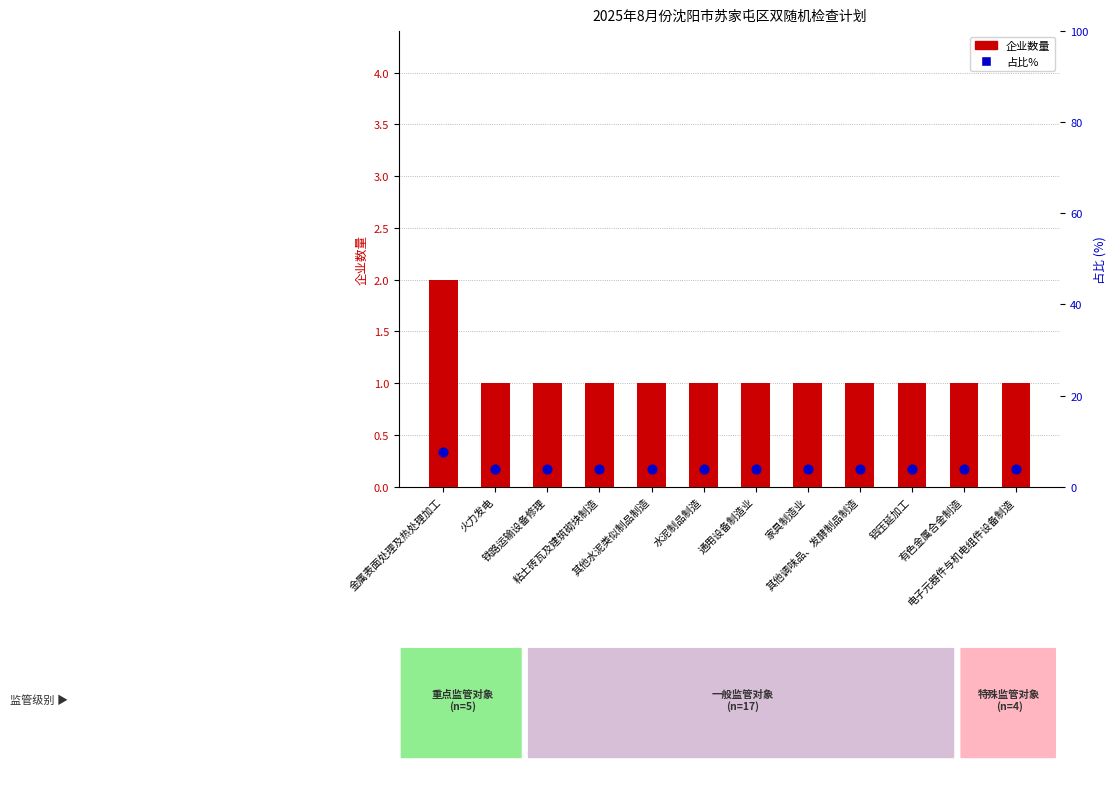

At which category is the sum across all series the highest?

金属表面处理及热处理加工